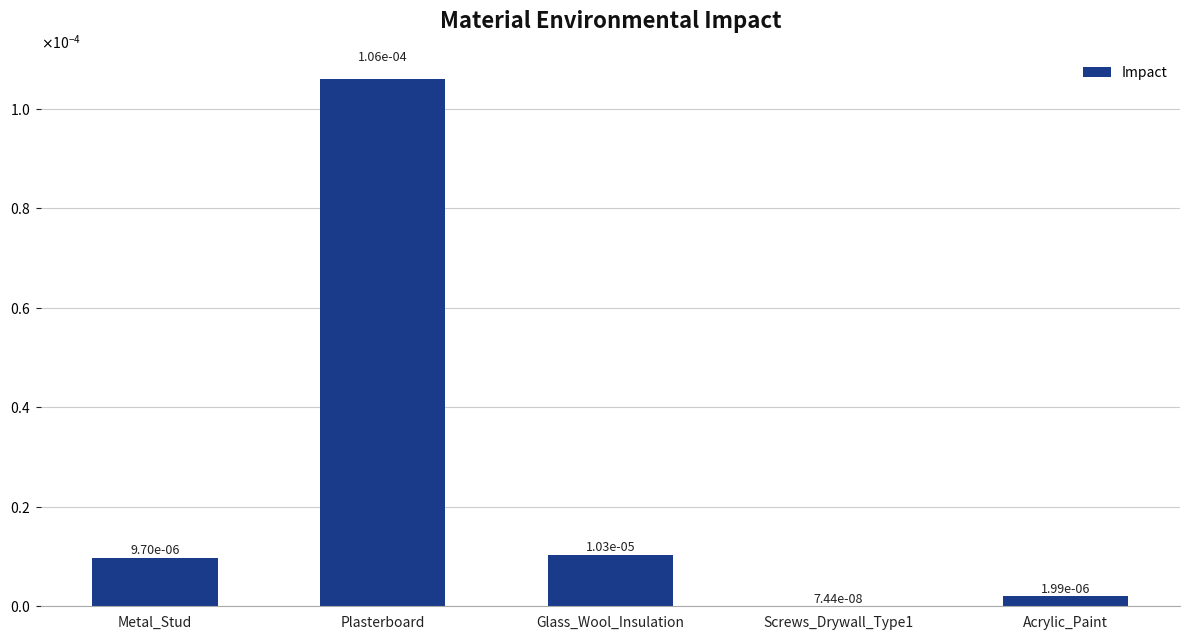

The value at Metal_Stud is 0.0. True or false?

False